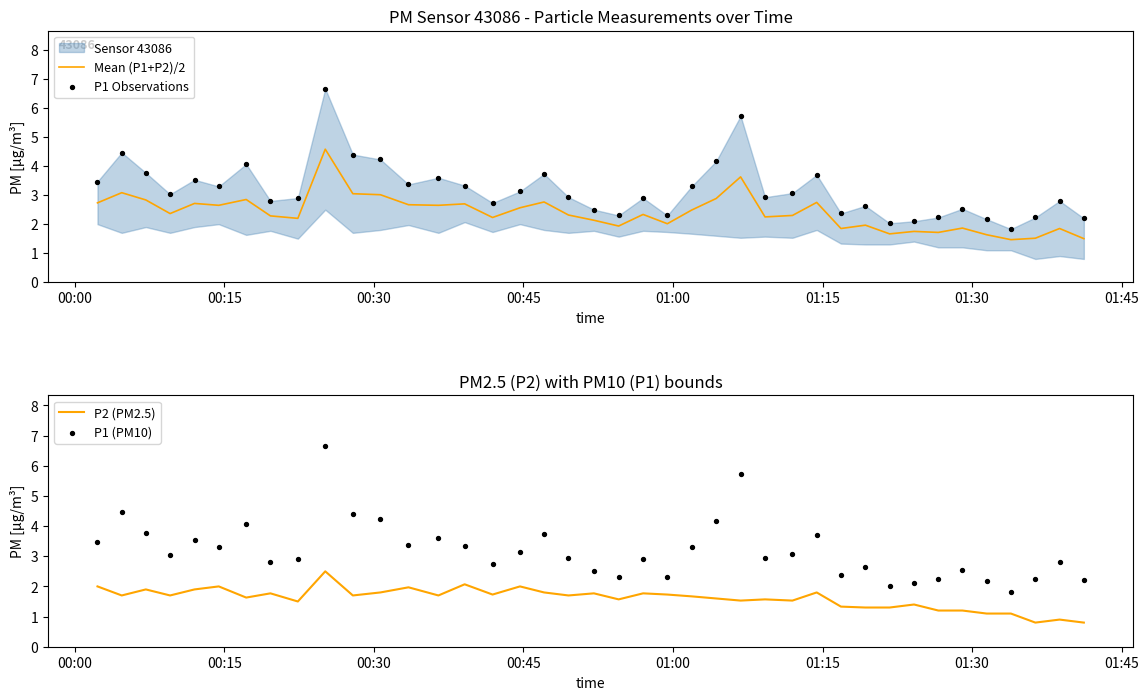

Which series contains the lowest Y value?

P2 (PM2.5)